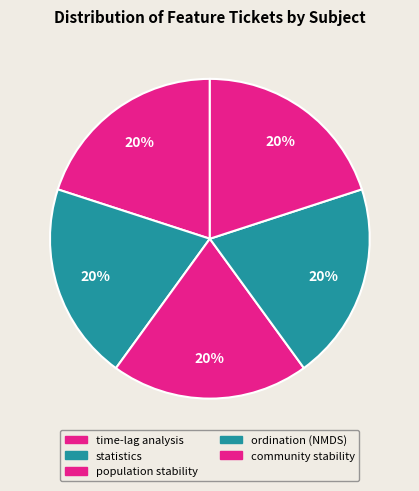

Count the number of slices in the pie.

5